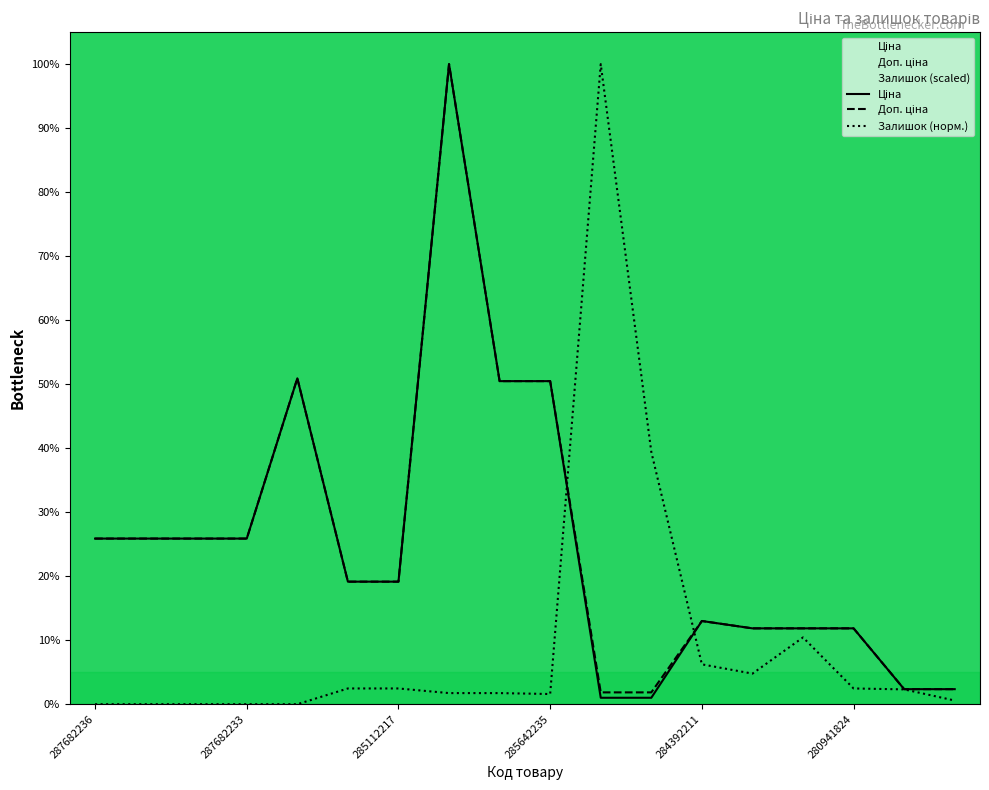

The Доп. ціна series shows 0.1 at 284392211. True or false?

True